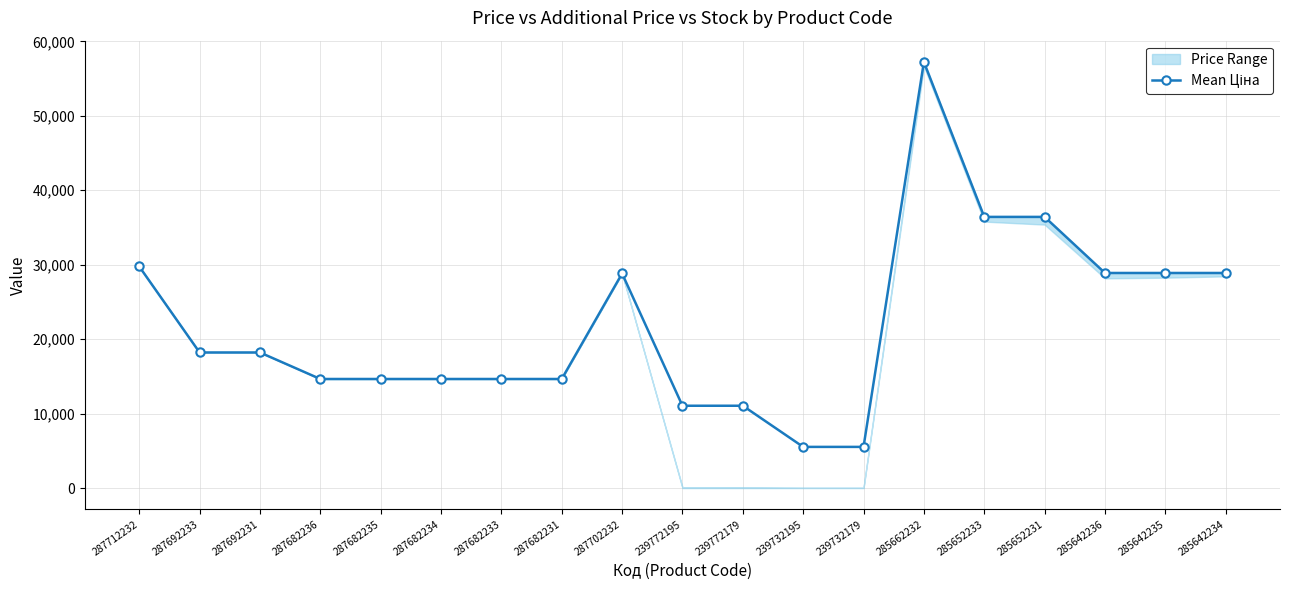

Is this an area chart (filled region under the line)?

No